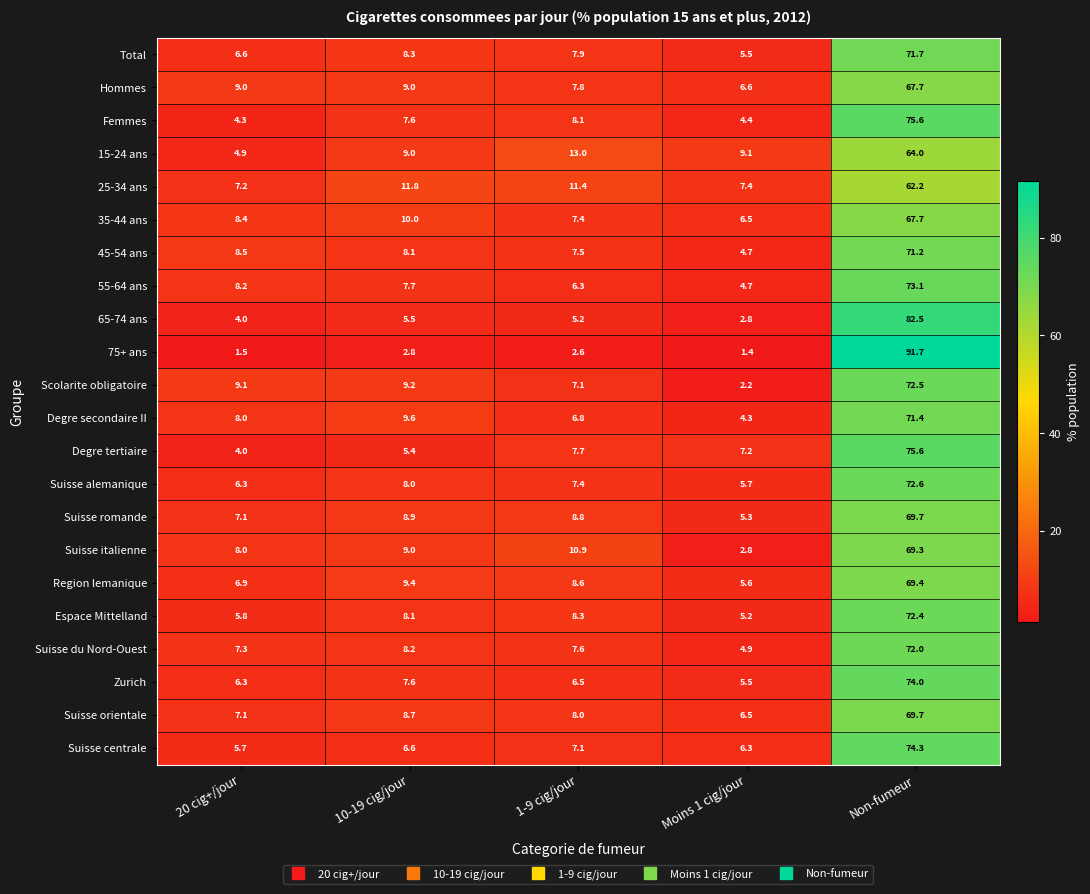

The value of Degre tertiaire at 10-19 cig/jour is 3.4. True or false?

False